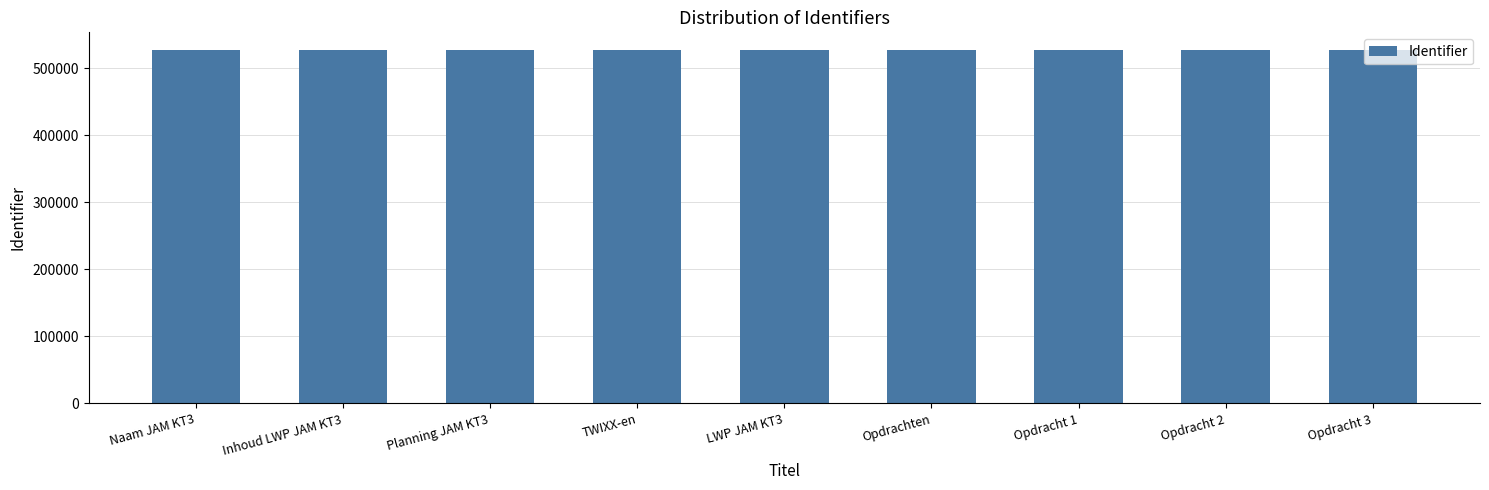

What is the average value?

526820